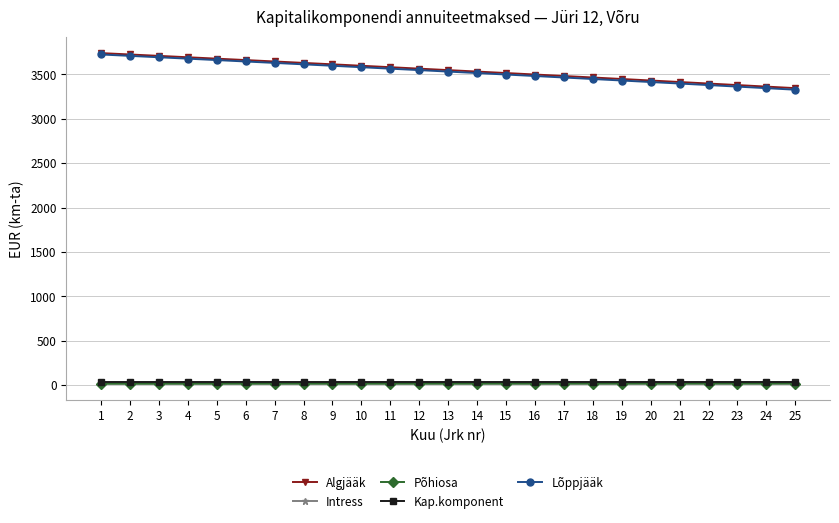

True or false: Lõppjääk and Intress cross at least once.

False